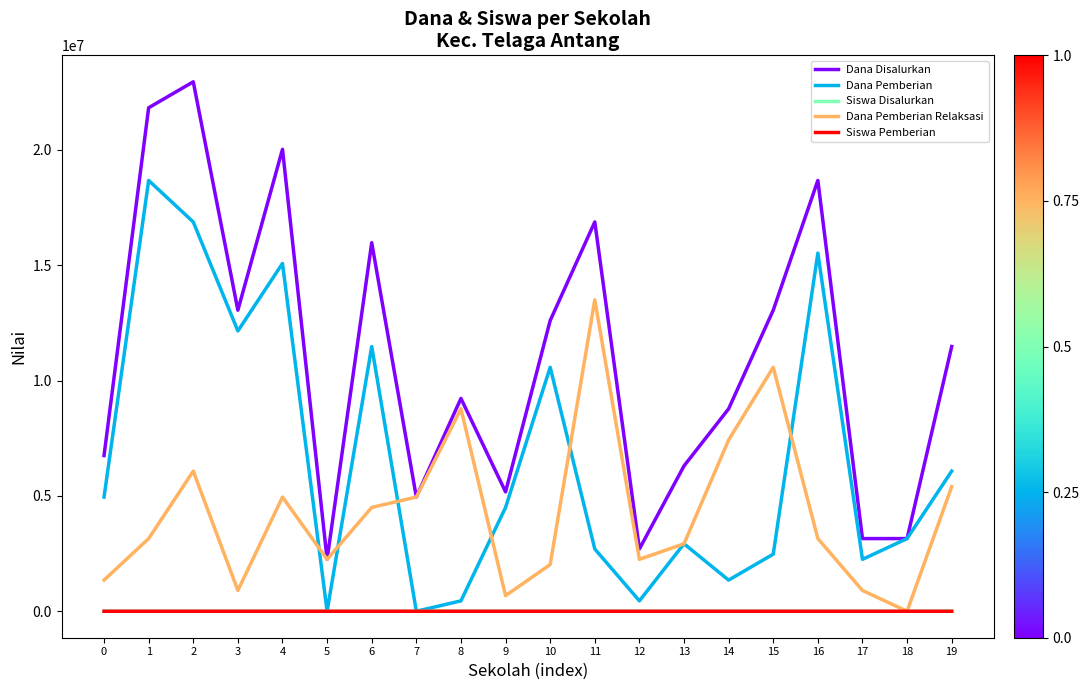

What is the greatest value displayed?

22950000